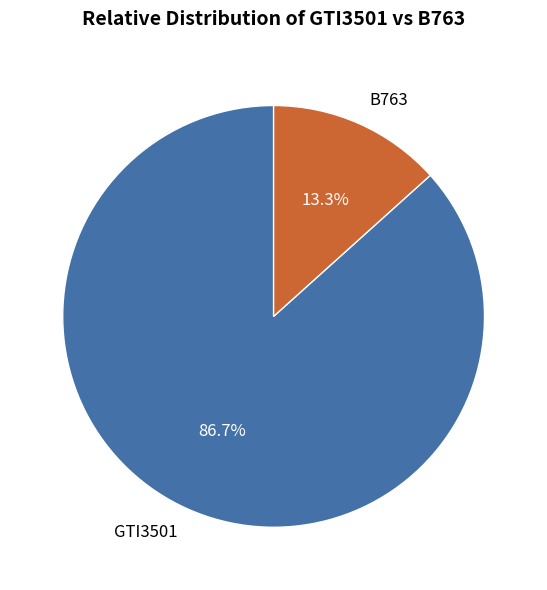

Which has a higher value, B763 or GTI3501?

GTI3501